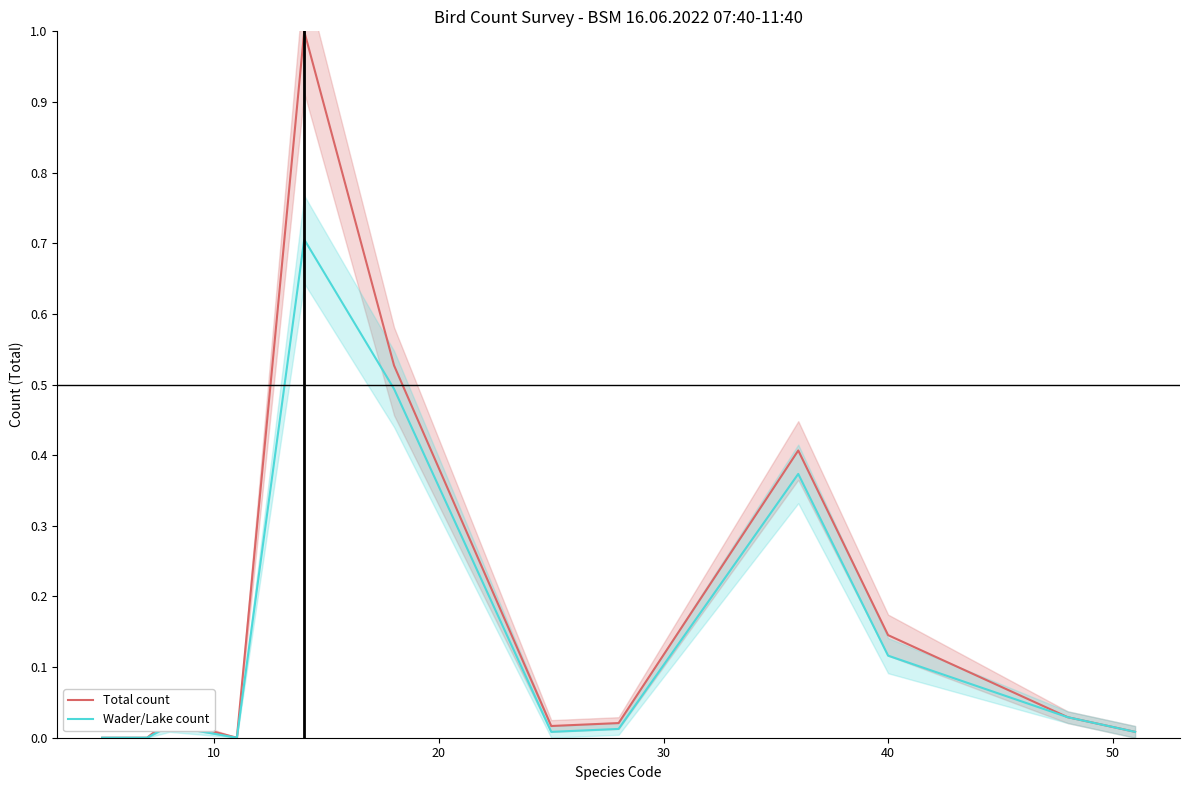

True or false: Total count has more than 2 interior local peaks.

True